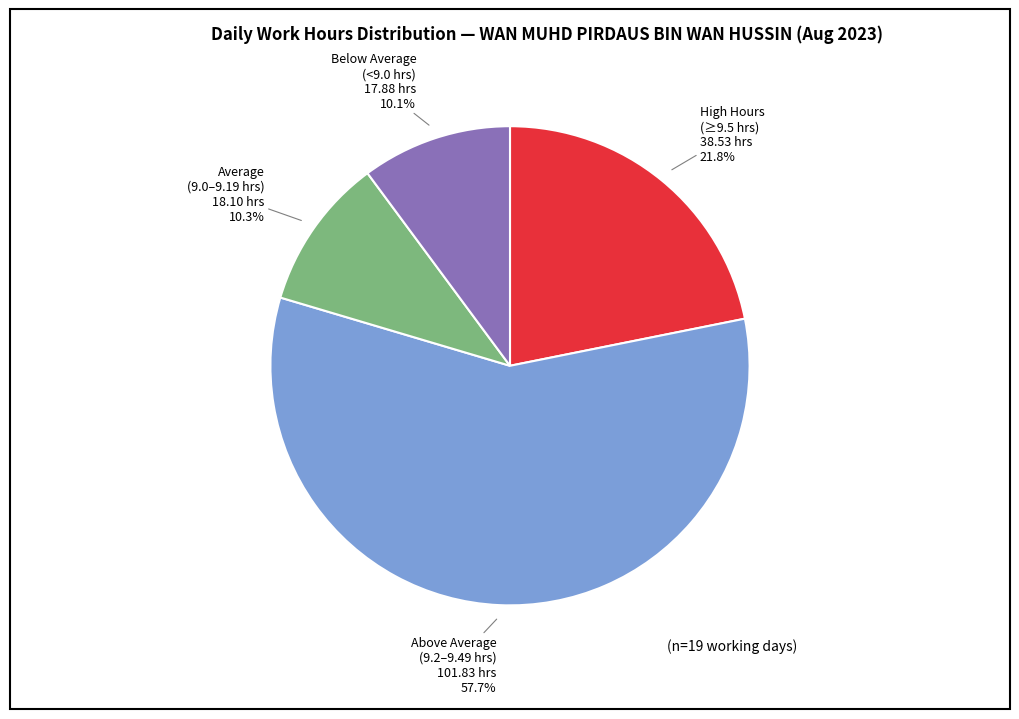

What is the ratio of the value at Average to the value at Below Average?

1.0